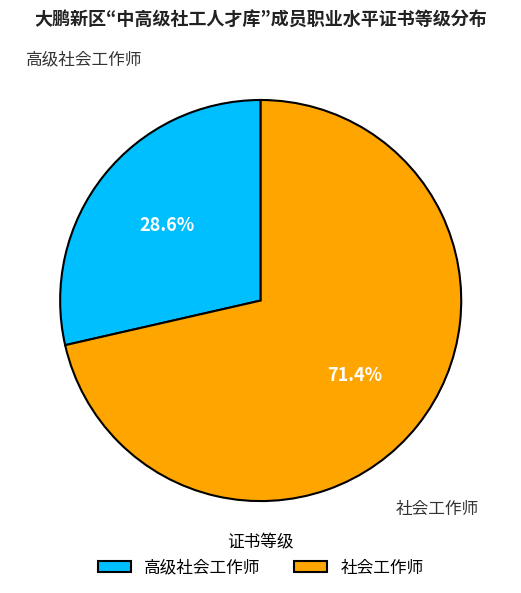

What percentage is the 社会工作师 slice, to the nearest percent?

71%